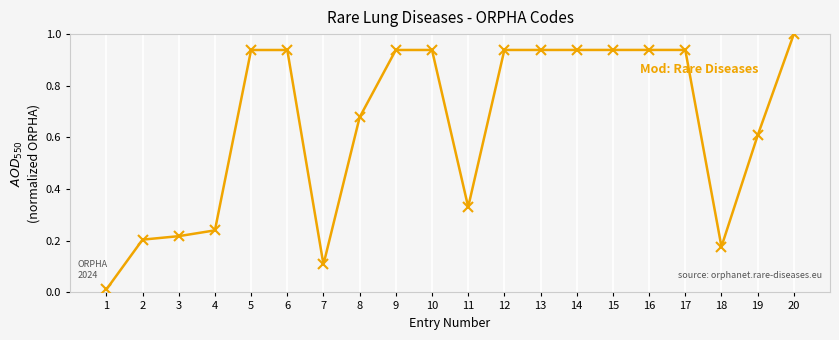

The chart shows a value of 0.2 at 12. True or false?

False